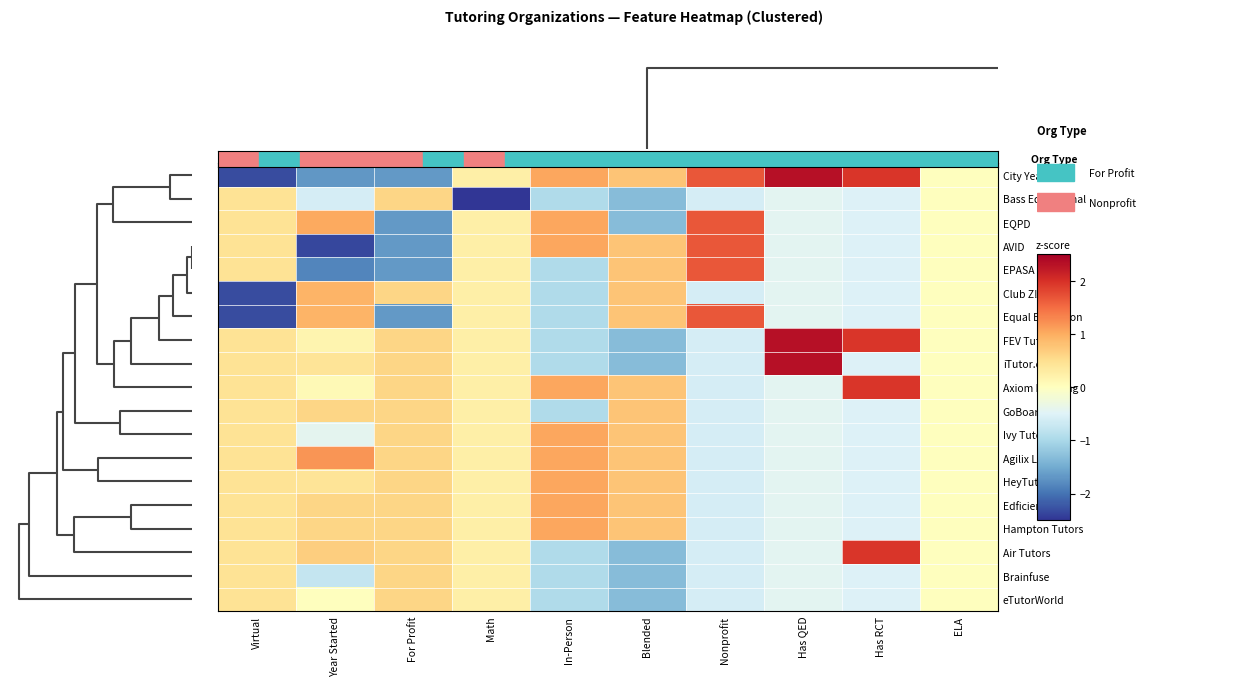

List the series in order of their peak value, lowest first.

Bass Educational, Brainfuse, eTutorWorld, GoBoard, Club Z!, Ivy Tutors, HeyTutor, Edficiency, Hampton Tutors, Agilix Labs, EQPD, AVID, EPASA, Equal Education, Axiom Learning, Air Tutors, City Year, FEV Tutor, iTutor.com